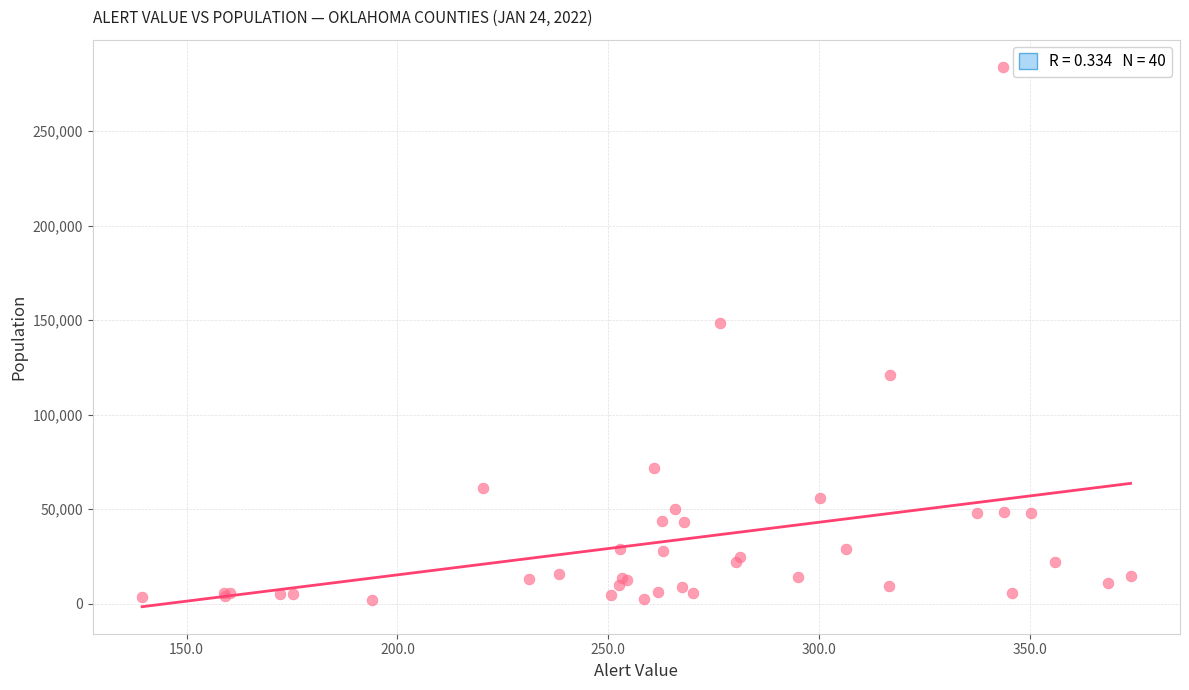

What Y value in the scatter plot is closest to 143075?

148306